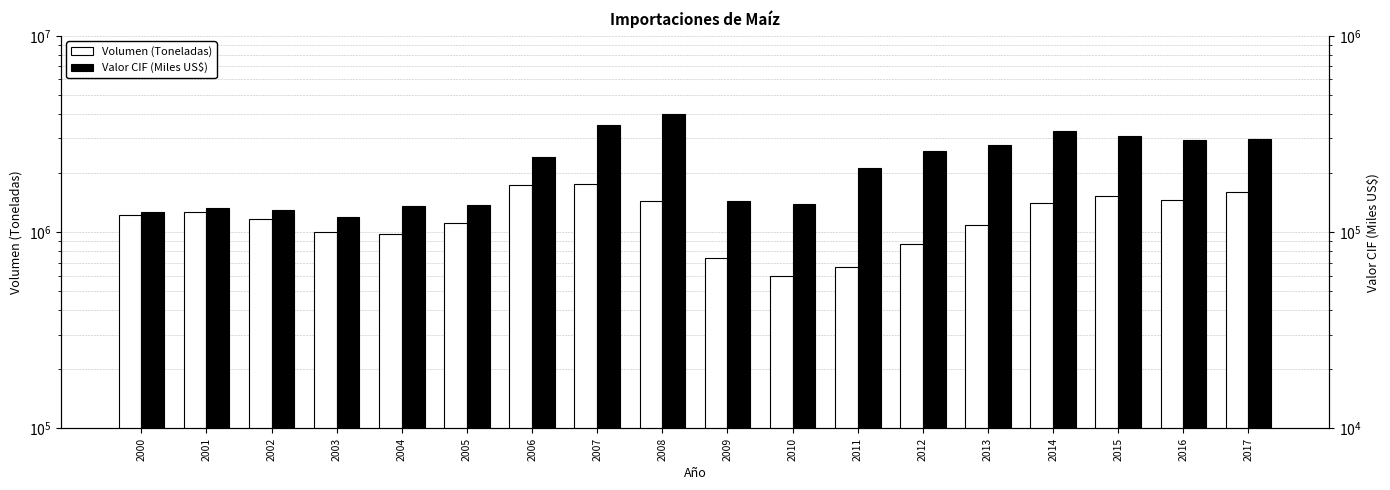

What is the value of the Valor CIF (Miles US$) bar at the 5th from the left?

136011.8